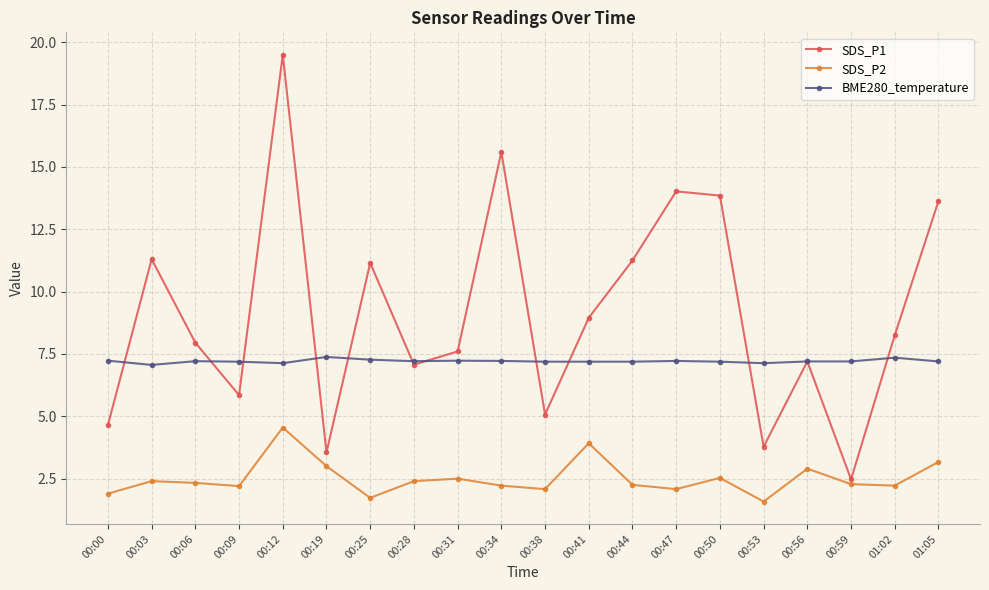

The value of SDS_P1 at 00:34 is 15.6. True or false?

True